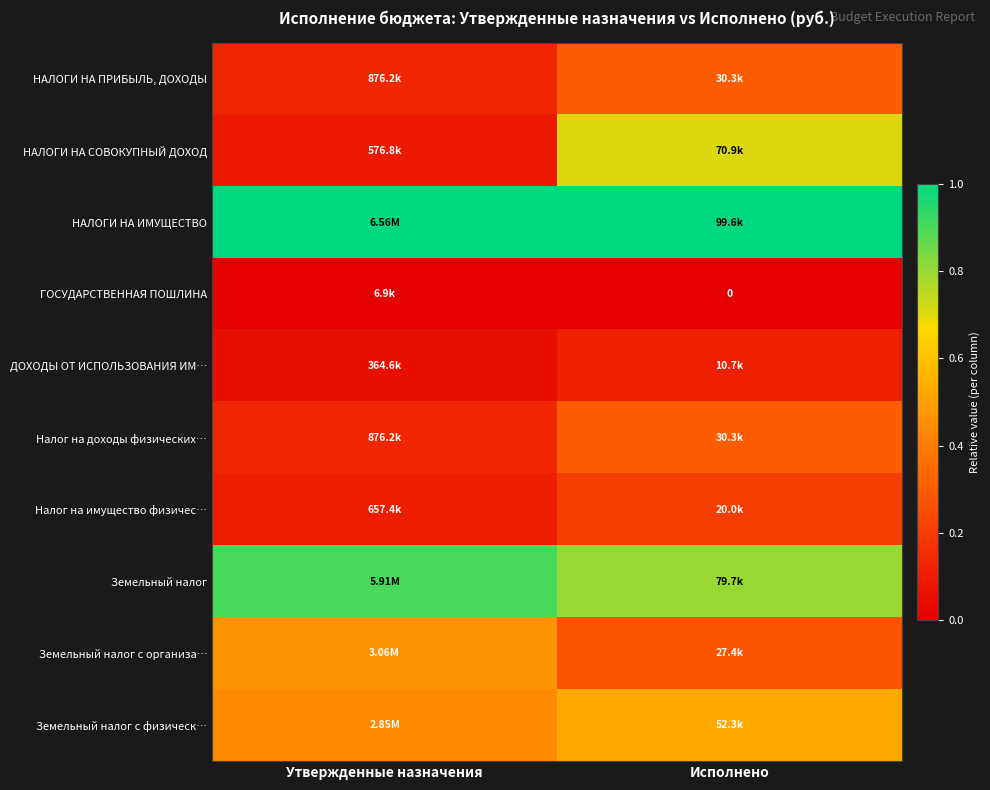

Where is Налог на доходы физических… nearest to the value 0?

Утвержденные назначения